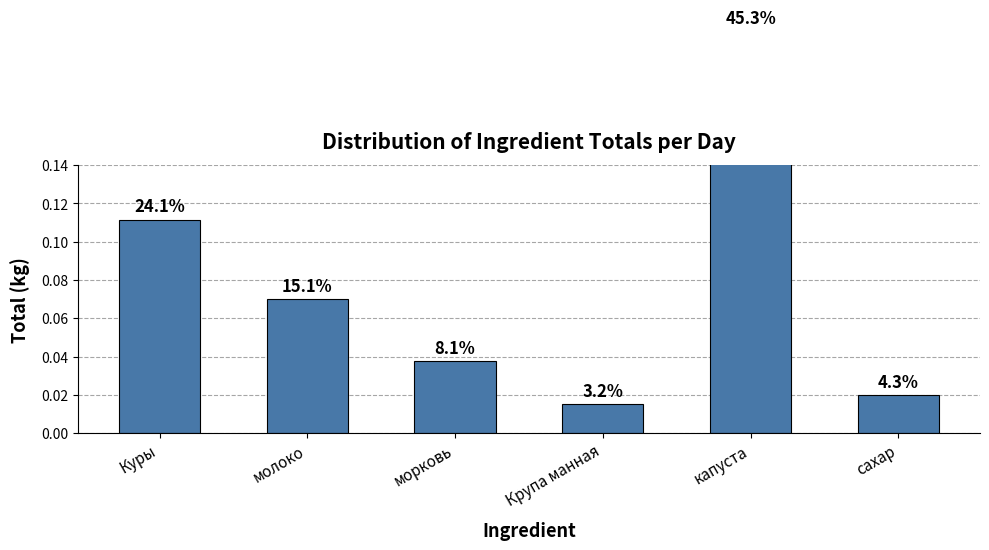

What is the label of the 5th bar from the right?

молоко